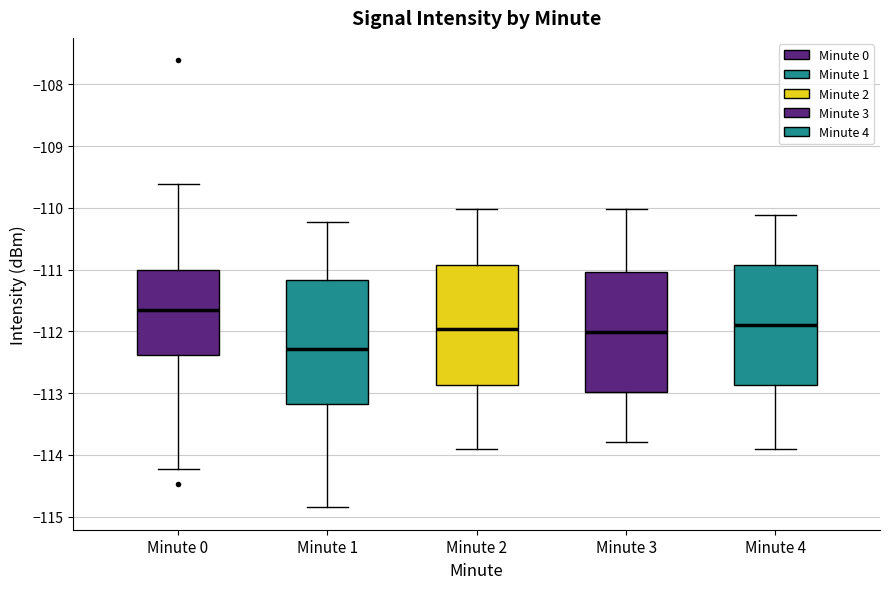

Which box's median line is the lowest?

Minute 1